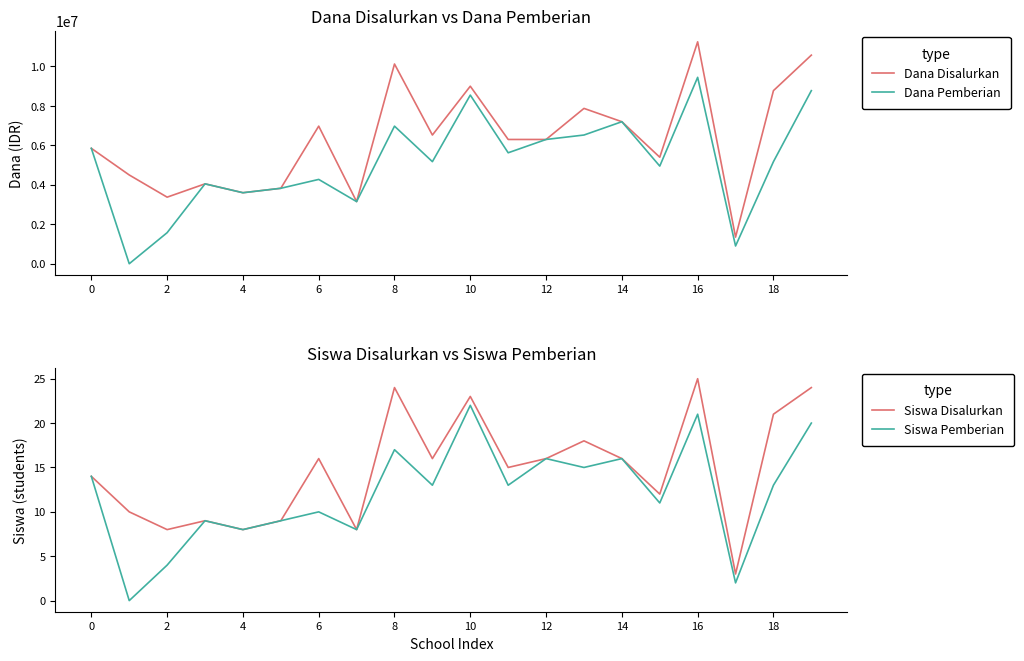

How many data points in Siswa Pemberian are above 13?

8